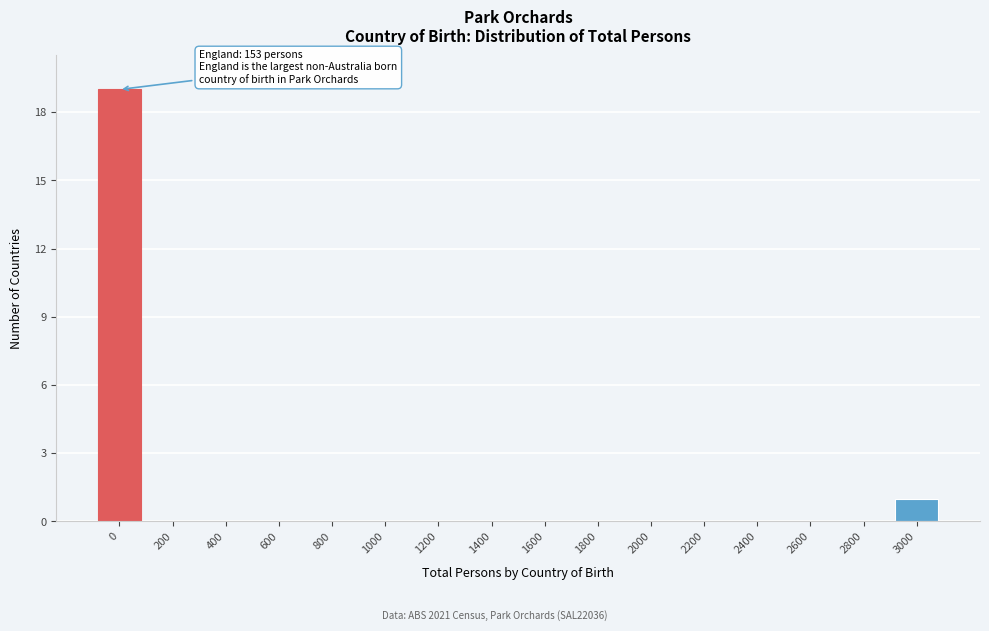

Reading left to right, list all the values displayed in this chart.

0=19	200=0	400=0	600=0	800=0	1000=0	1200=0	1400=0	1600=0	1800=0	2000=0	2200=0	2400=0	2600=0	2800=0	3000=1